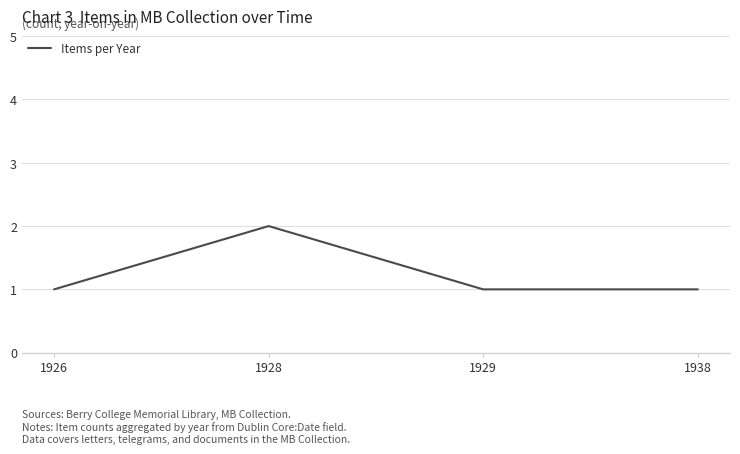

True or false: the data shows 1 at 1926.

True